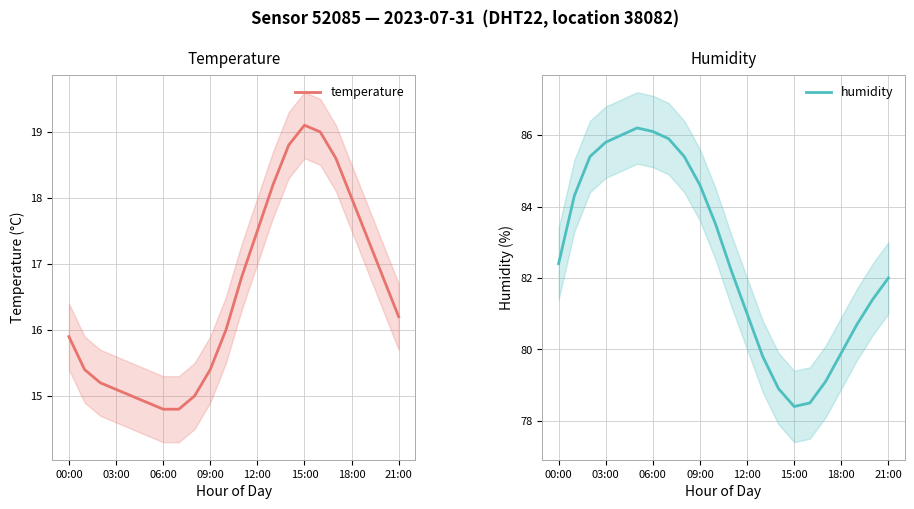

Reading right to left, list all the values displayed in this chart.

temperature: 16.2	16.8	17.4	18.0	18.6	19.0	19.1	18.8	18.2	17.5	16.8	16.0	15.4	15.0	14.8	14.8	14.9	15.0	15.1	15.2	15.4	15.9
humidity: 82.0	81.4	80.7	79.9	79.1	78.5	78.4	78.9	79.8	81.0	82.2	83.5	84.6	85.4	85.9	86.1	86.2	86.0	85.8	85.4	84.3	82.4